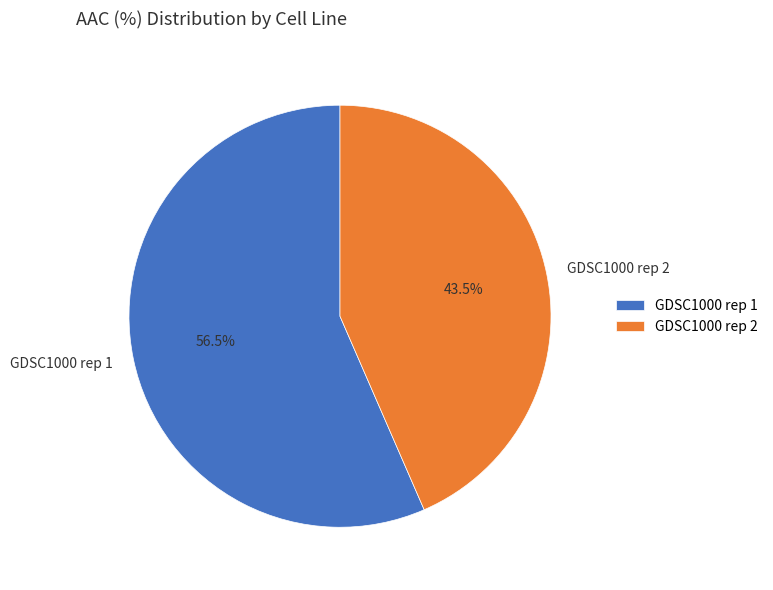

What is the ratio of the value at GDSC1000 rep 2 to the value at GDSC1000 rep 1?

0.8